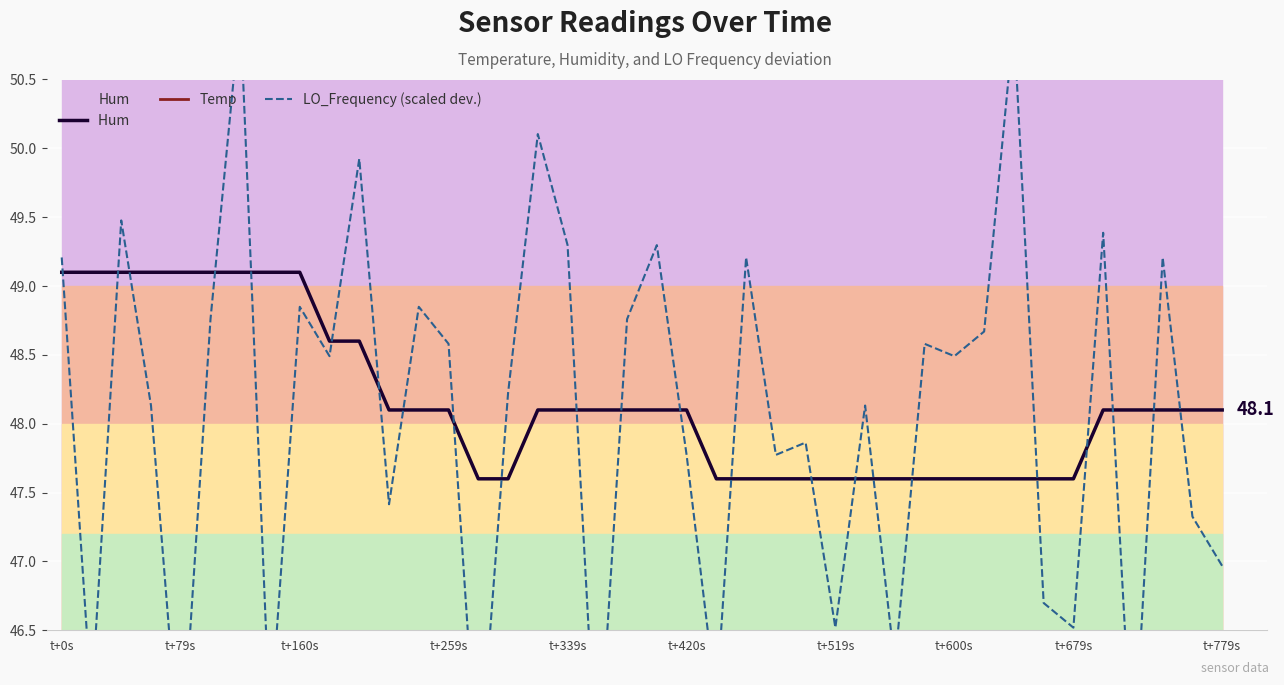

What is the difference between the maximum and minimum values in the Hum  series?

1.5